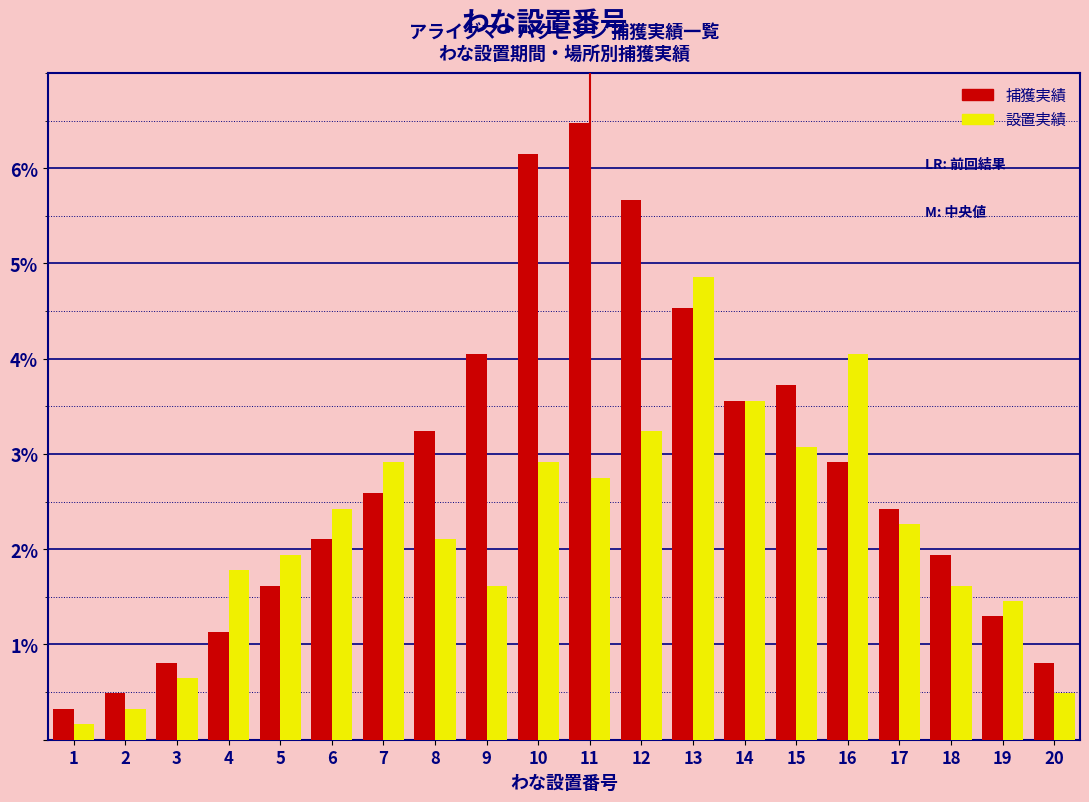

What is the difference between the highest and lowest values at 8?

1.1